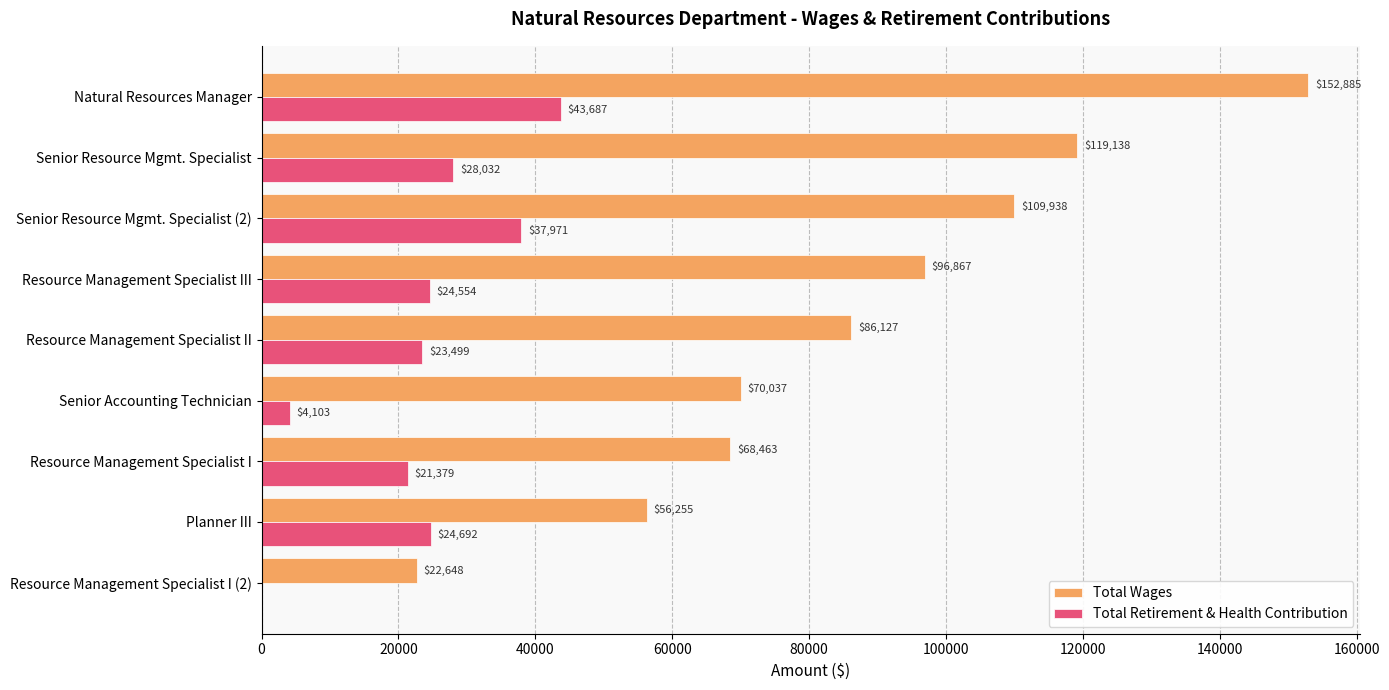

What is the average value of the Total Wages series?

86929